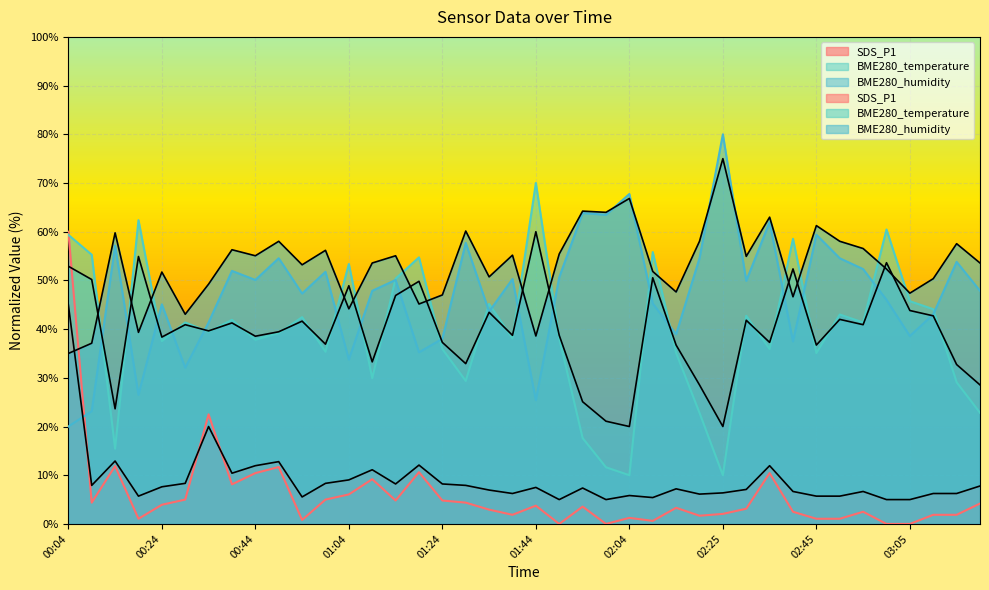

True or false: BME280_humidity has more than 1 points higher than both neighbors.

True